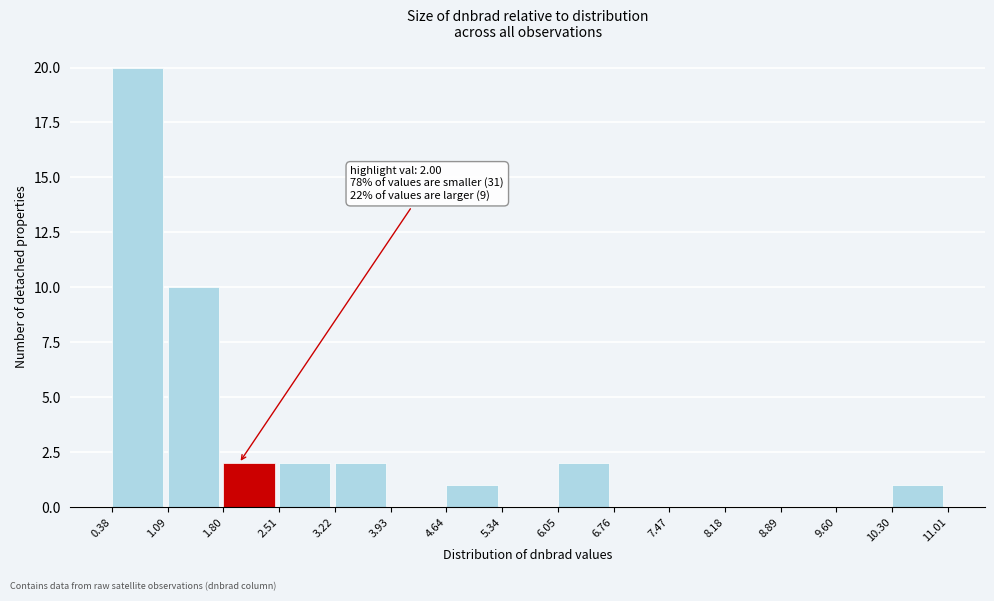

Over which range of the x-axis is the bar tallest?

0.38 to 1.09